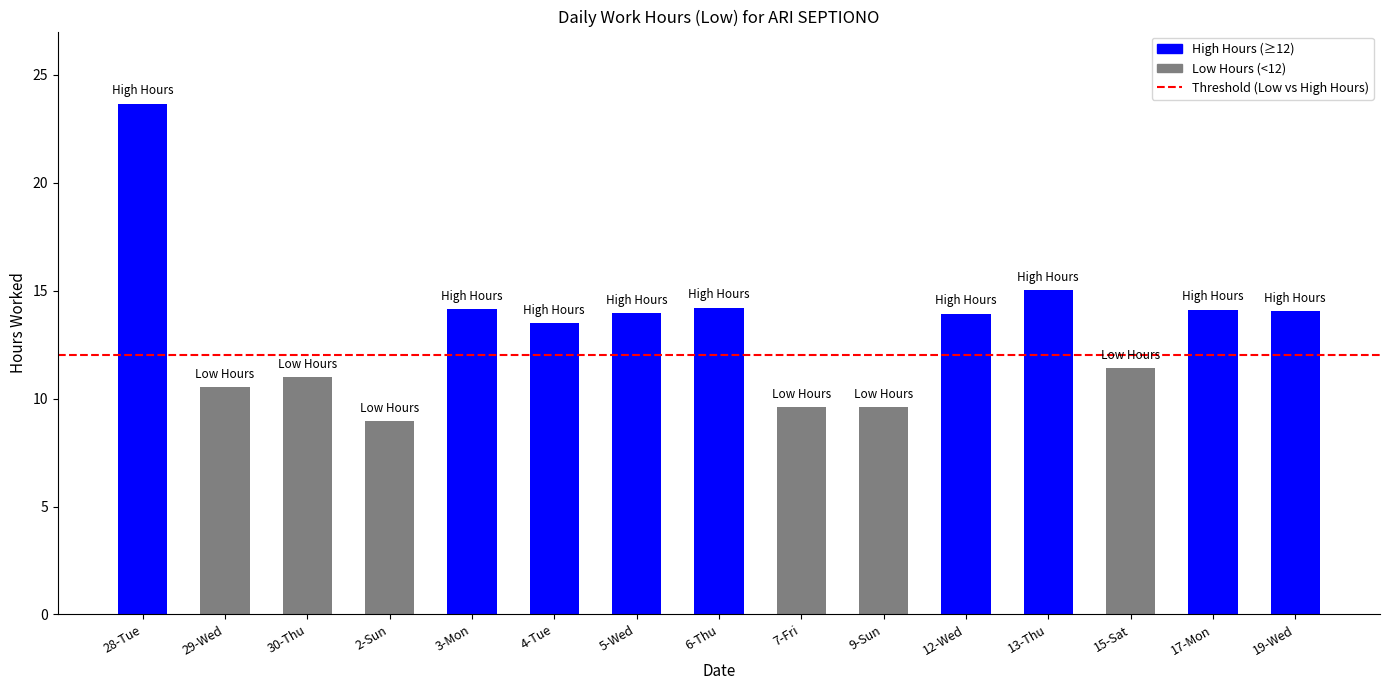

Which category has the highest value across all series?

28-Tue